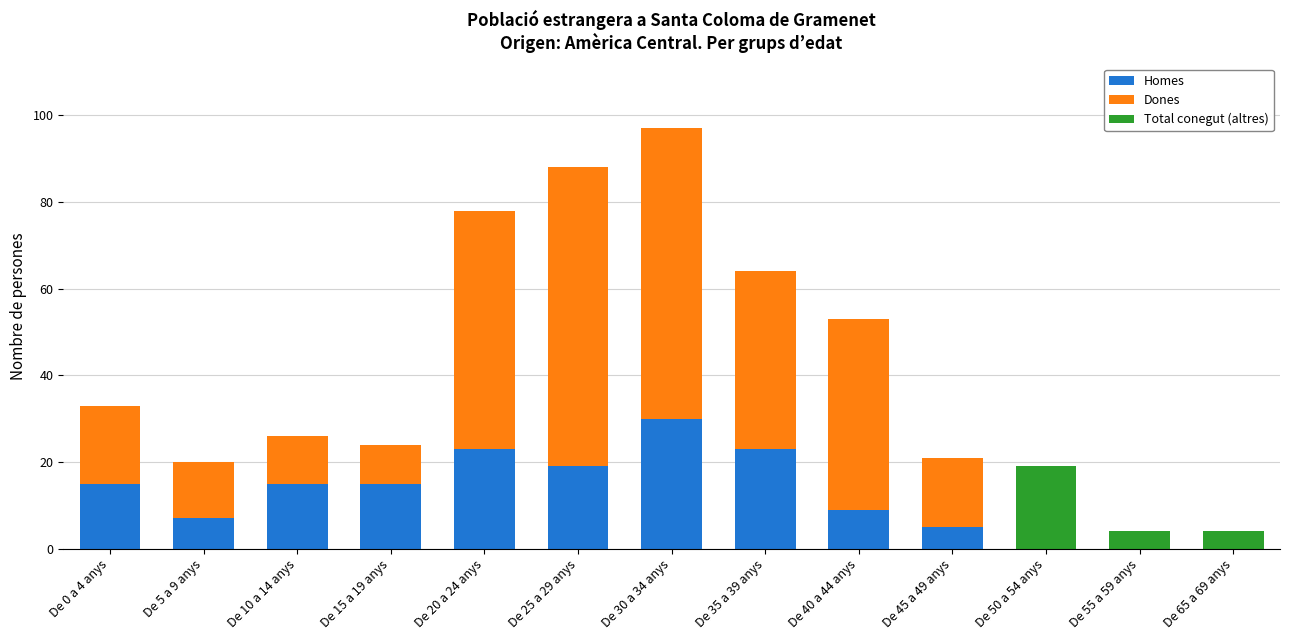

What are all the series names shown in the legend?

Homes, Dones, Total conegut (altres)